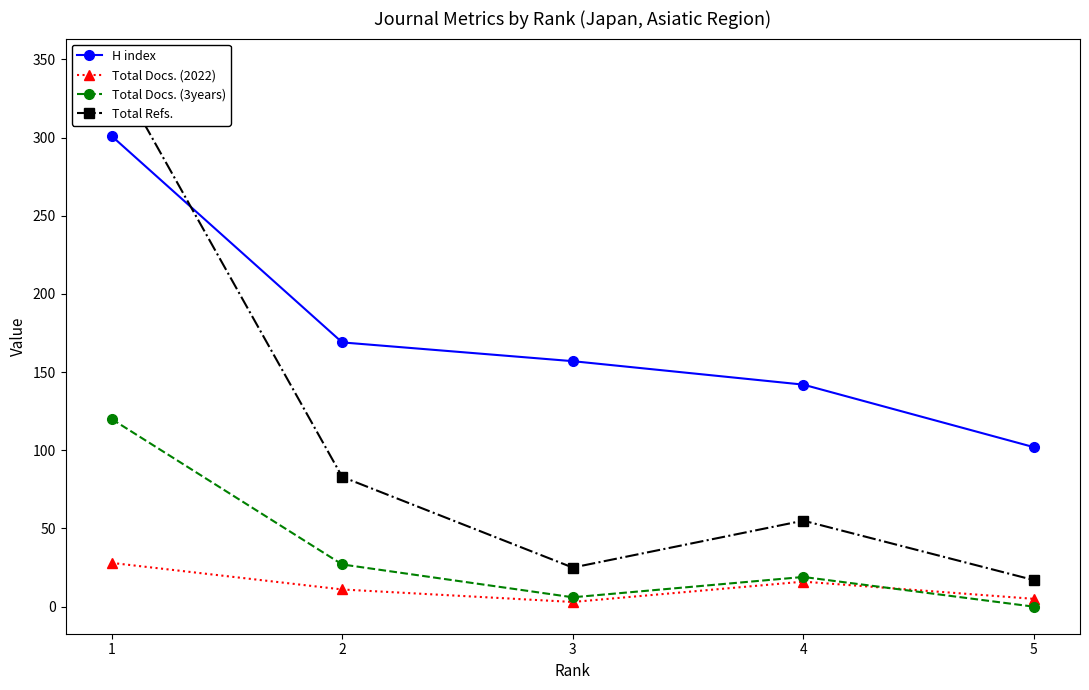

The value of H index at 1 is 79. True or false?

False